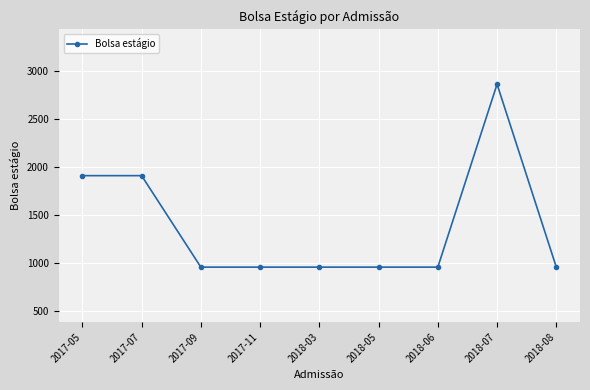

What is the difference between the maximum and minimum values?

1908